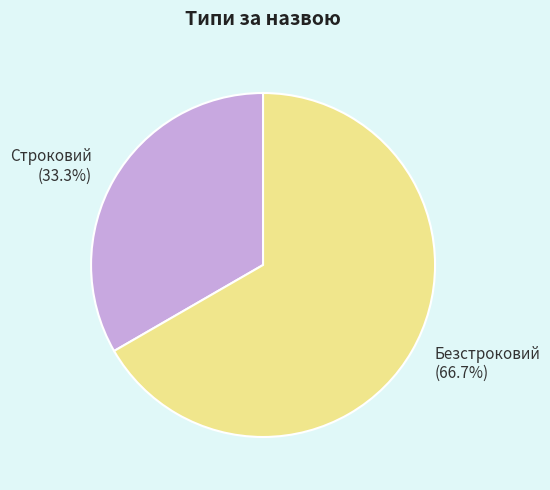

Which category accounts for the majority?

Безстроковий